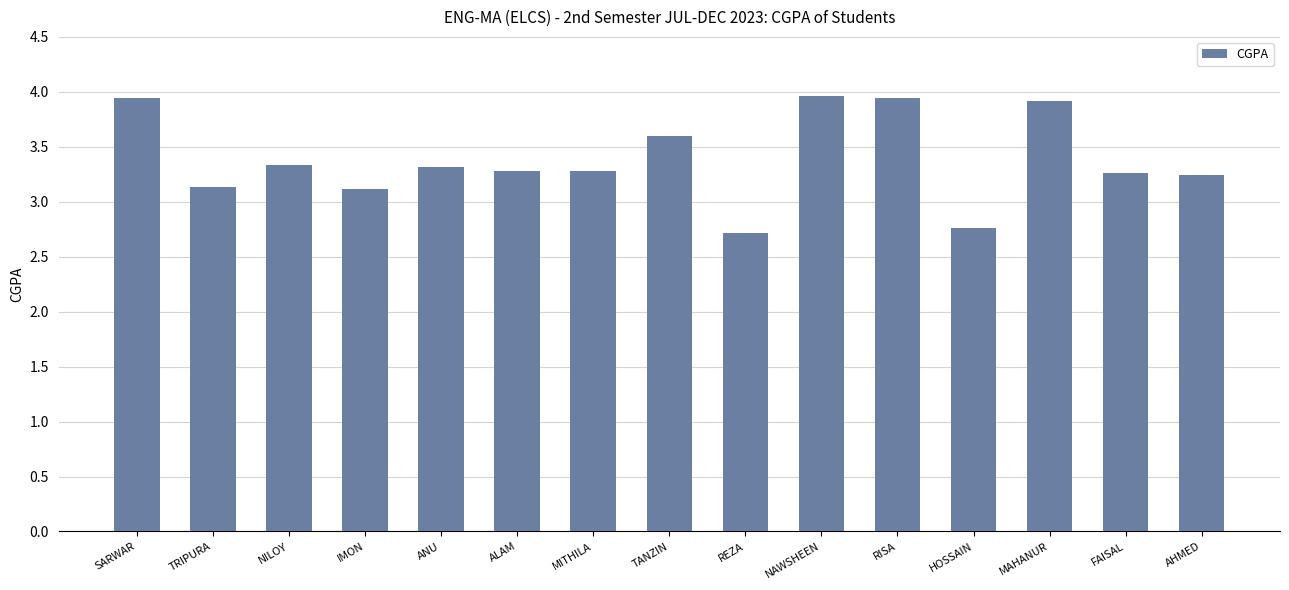

How many data points does each series have?

15